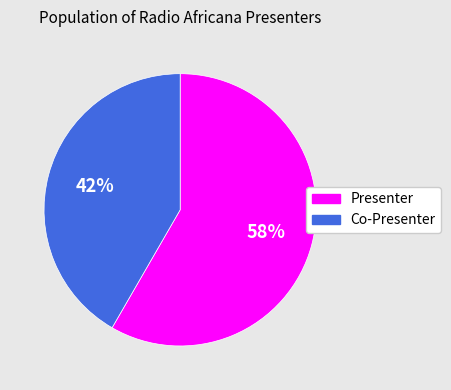

True or false: Co-Presenter accounts for 42% of the total.

True